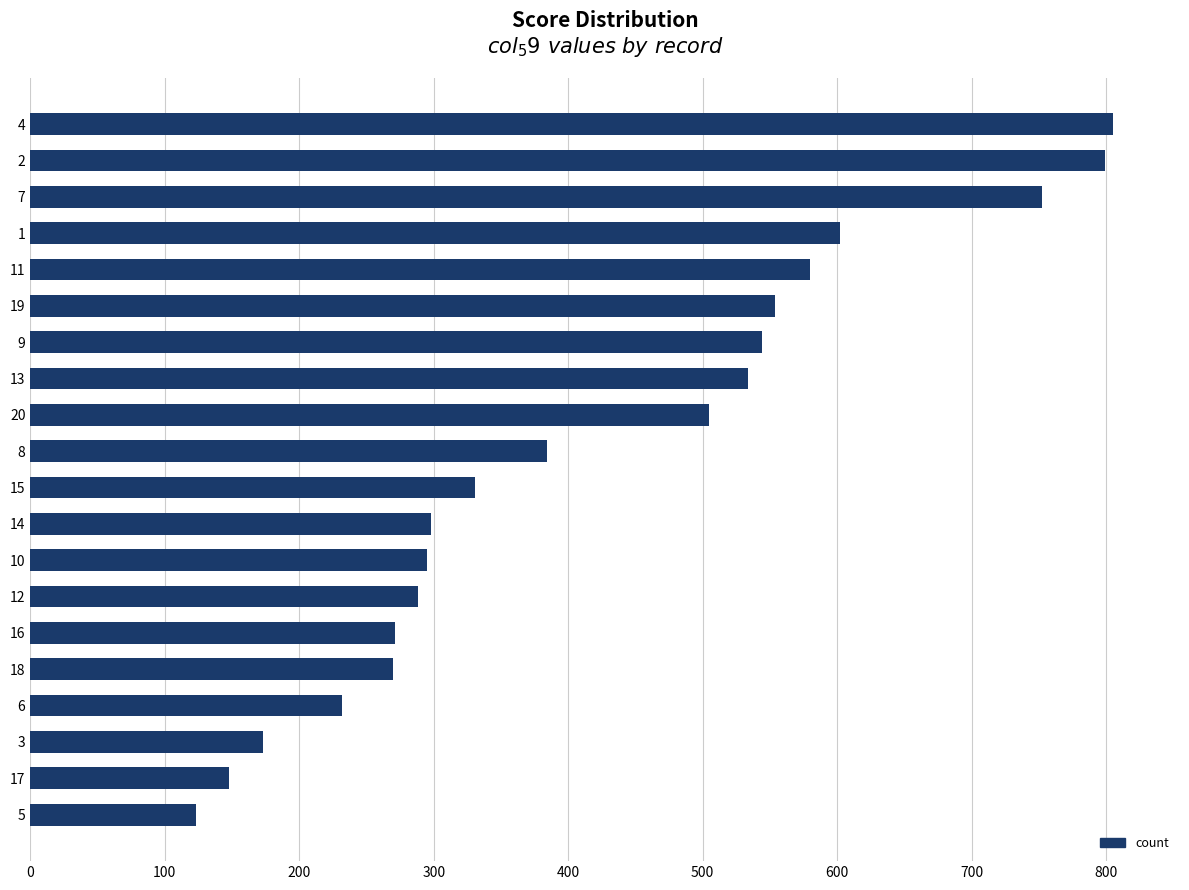

How many categories are shown in the chart?

20